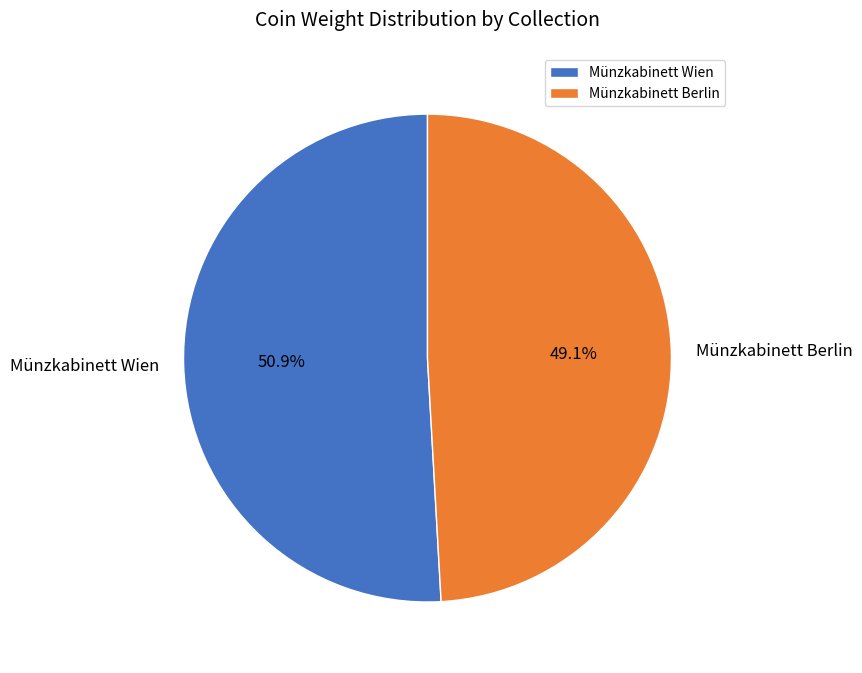

What is the majority slice?

Münzkabinett Wien